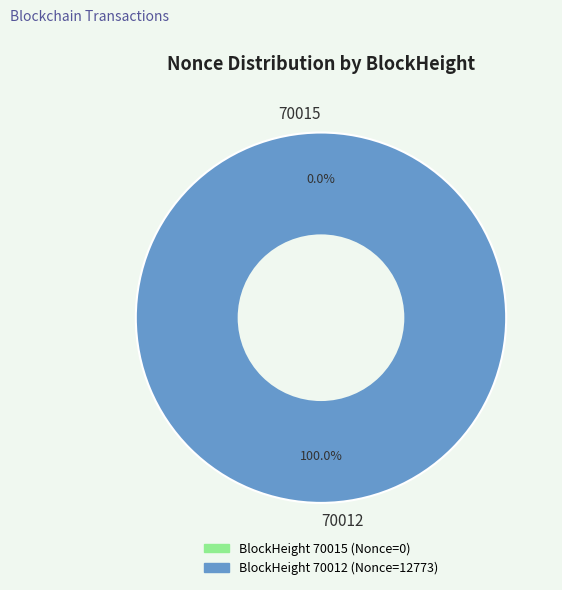

To the nearest percent, what is the difference between the 70015 and 70012 slice percentages?

100%